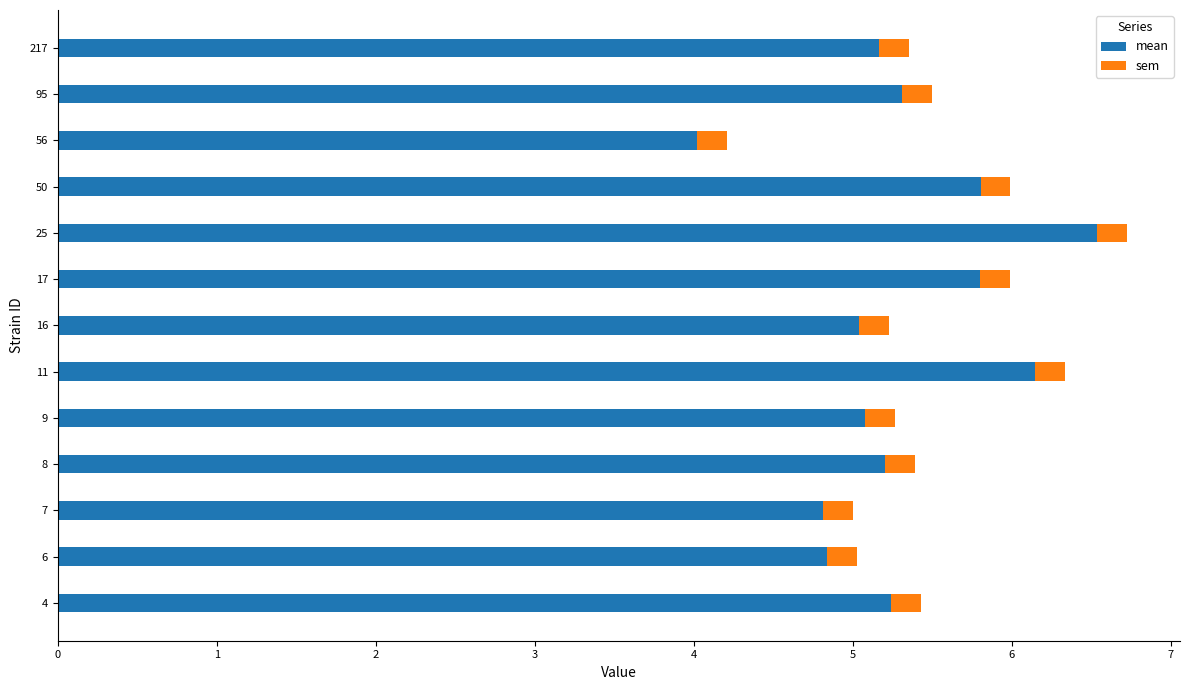

At which category is the sum across all series the highest?

25